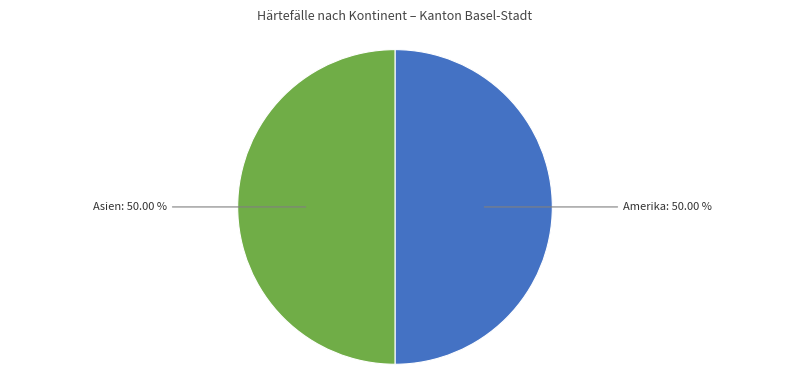

Approximately how many times larger is the value at Asien compared to Amerika?

1.0